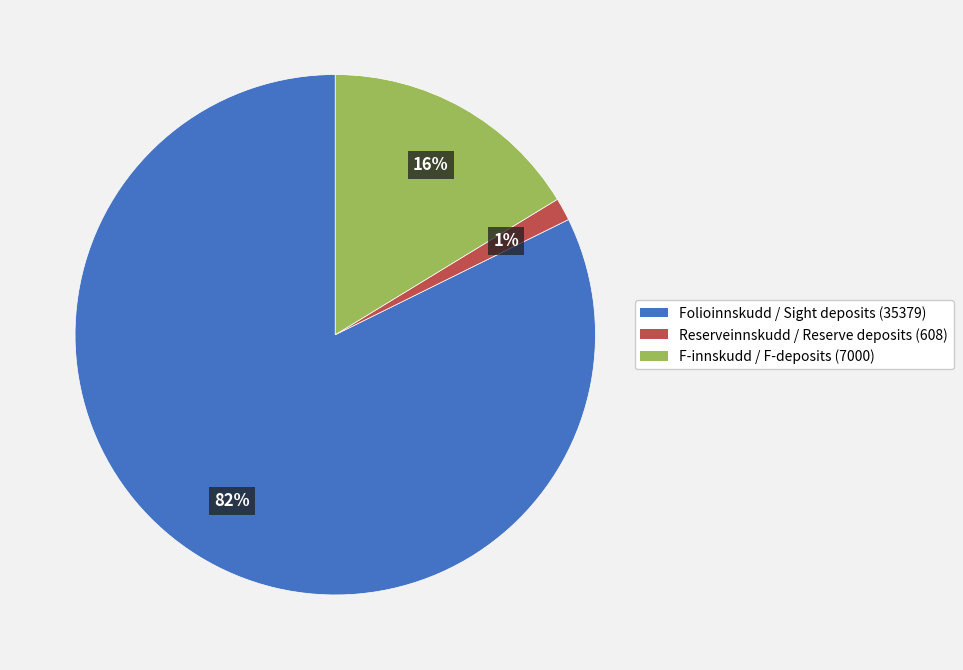

Count the number of slices in the pie.

3